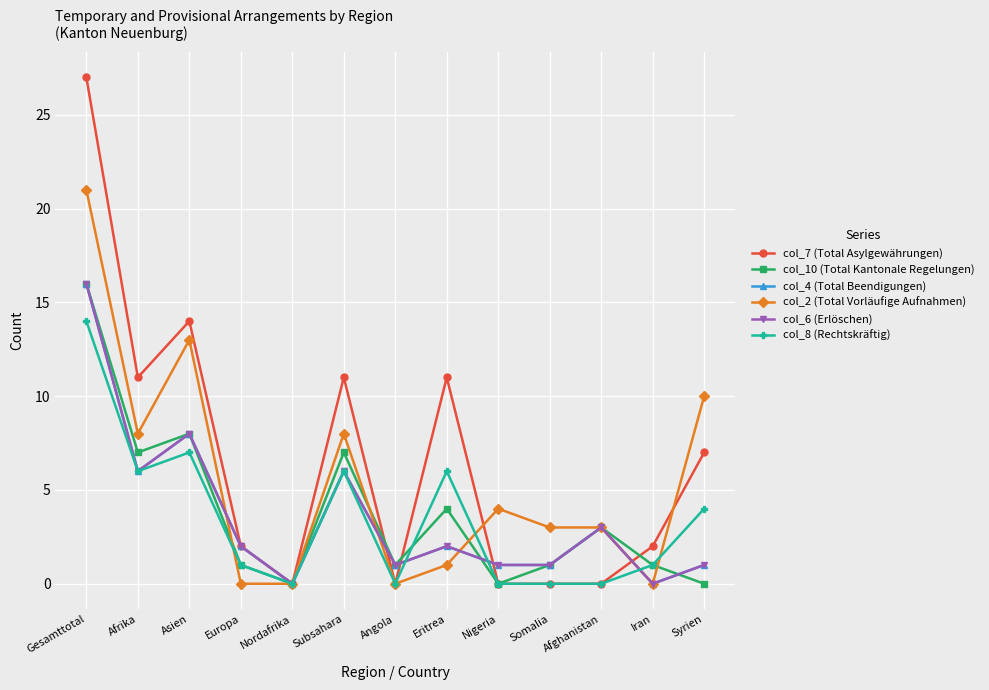

What is the maximum value shown in the chart?

27